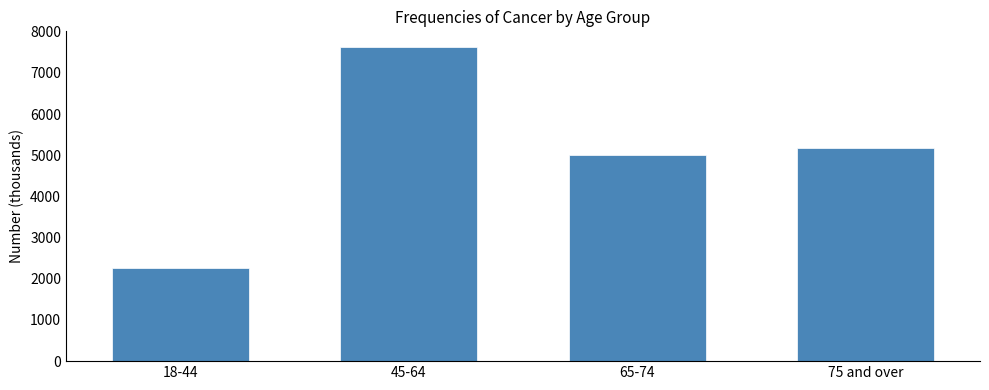

Reading left to right, transcribe all the data shown in this chart.

18-44=2265	45-64=7629	65-74=5014	75 and over=5165